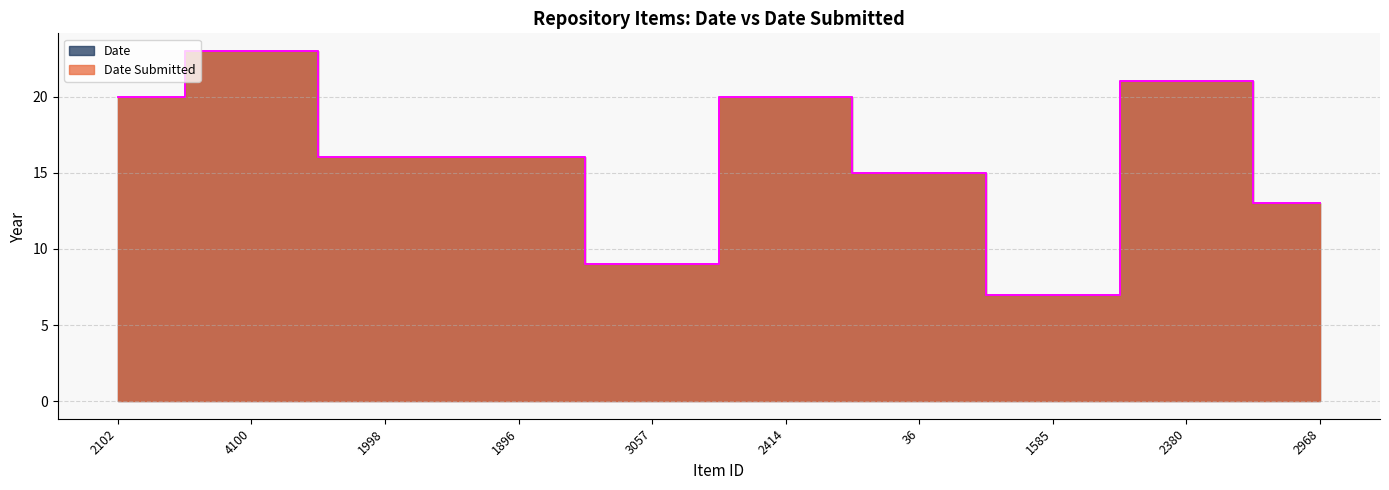

Where does the Date Submitted series first go above 16?

2102